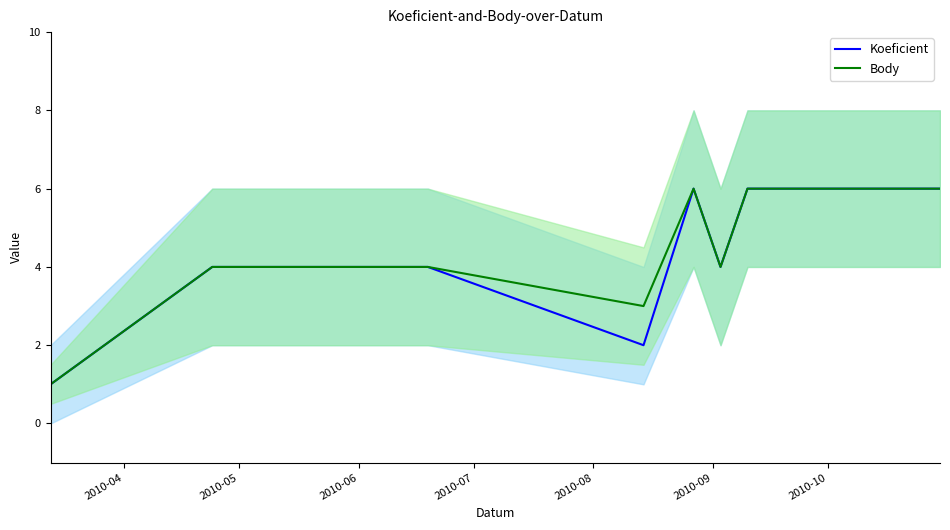

At which label does Body first exceed 4?

2010-08